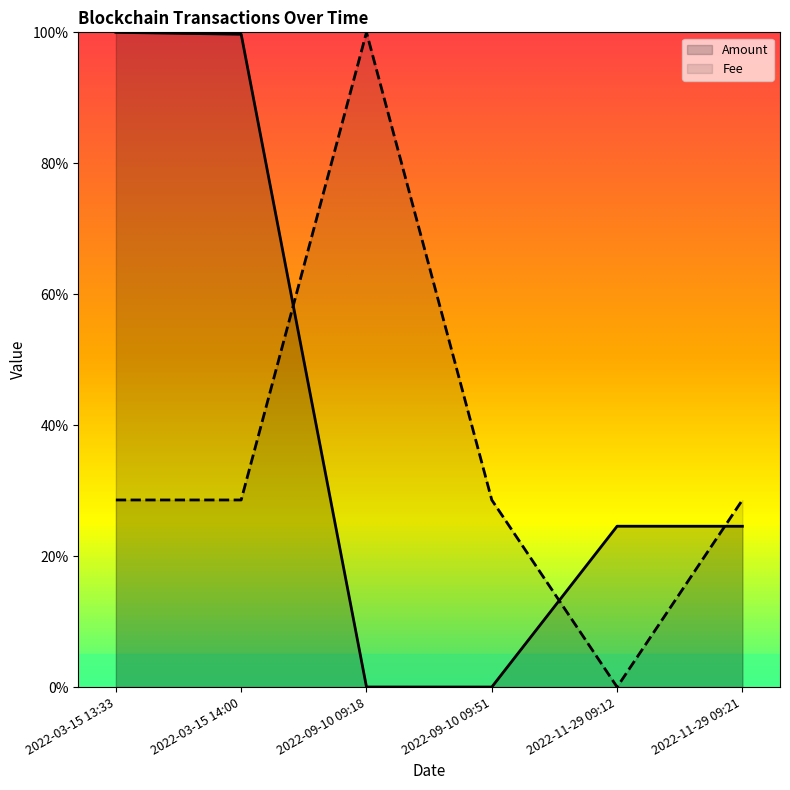

Rank the categories by Fee value from highest to lowest.

2022-09-10 09:18, 2022-03-15 13:33, 2022-03-15 14:00, 2022-09-10 09:51, 2022-11-29 09:21, 2022-11-29 09:12